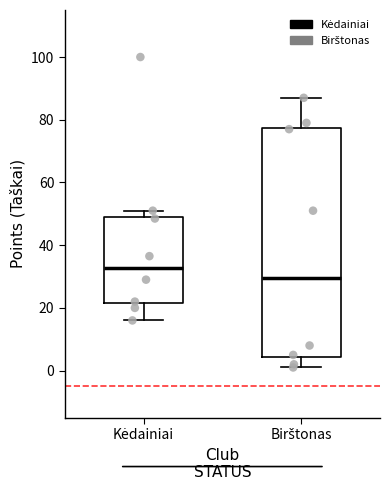

Which box's median line is the highest?

Kėdainiai